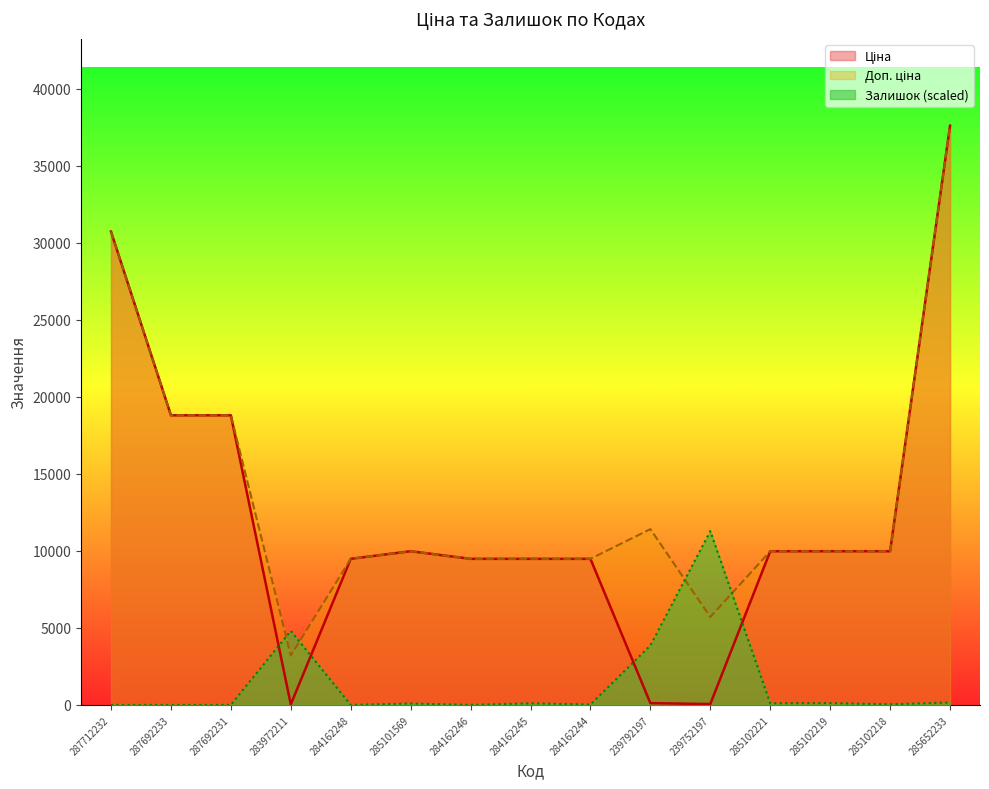

What is the label of the 8th point from the left?

284162245